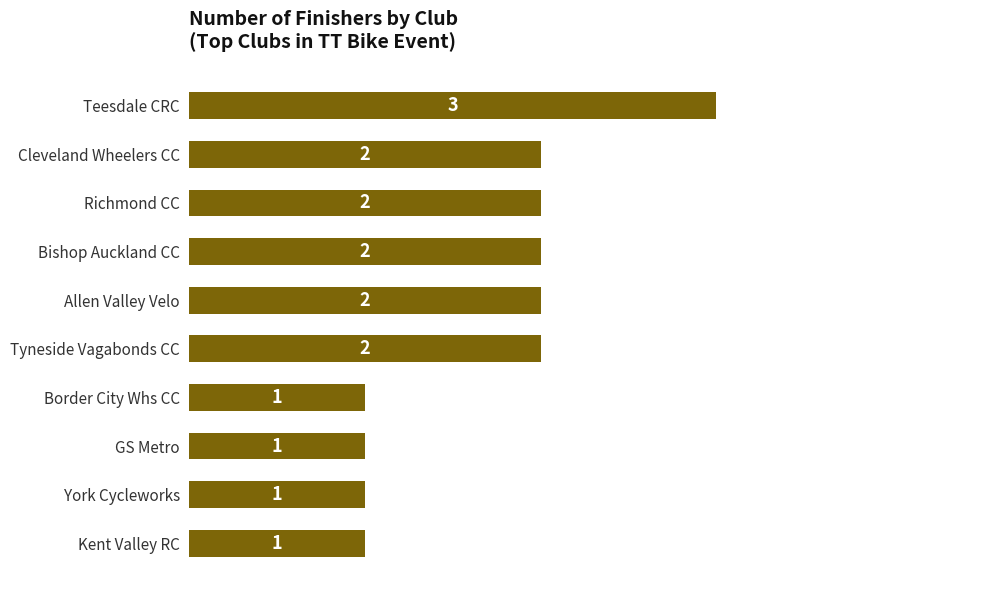

Reading top to bottom, transcribe all the data shown in this chart.

Teesdale CRC=3	Cleveland Wheelers CC=2	Richmond CC=2	Bishop Auckland CC=2	Allen Valley Velo=2	Tyneside Vagabonds CC=2	Border City Whs CC=1	GS Metro=1	York Cycleworks=1	Kent Valley RC=1